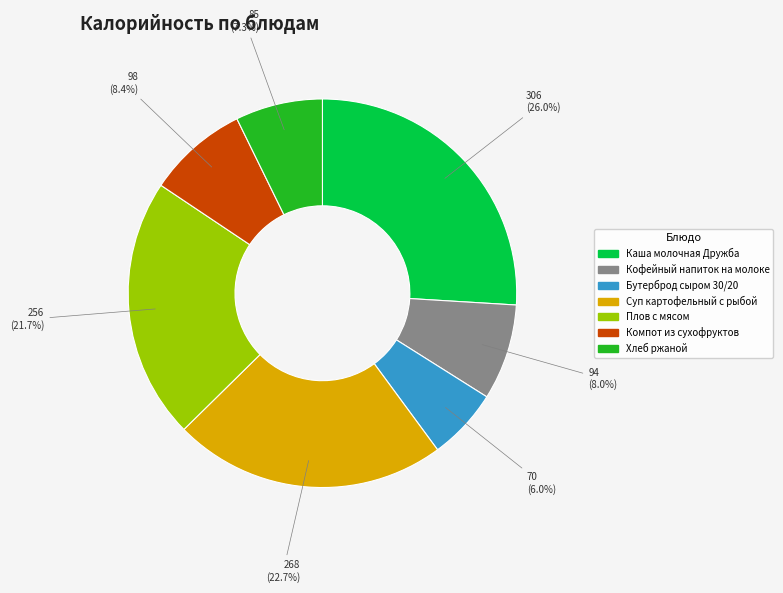

Does Хлеб ржаной represent more than half of the total?

No